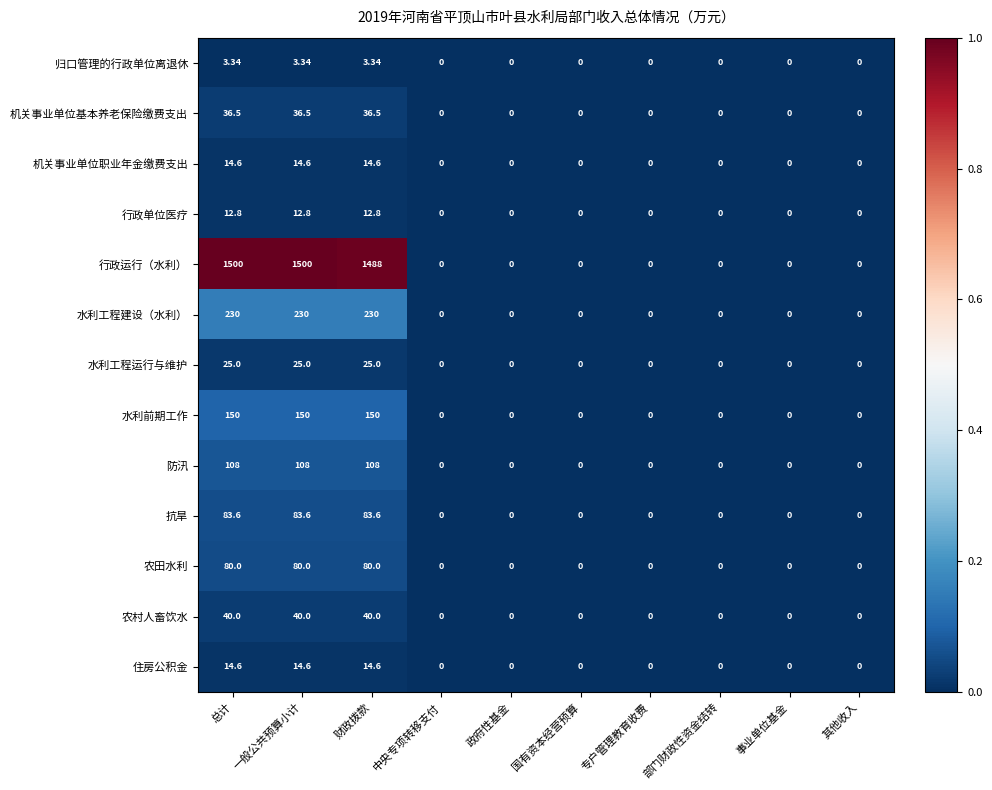

Where is 行政运行（水利） nearest to the value 750?

财政拨款